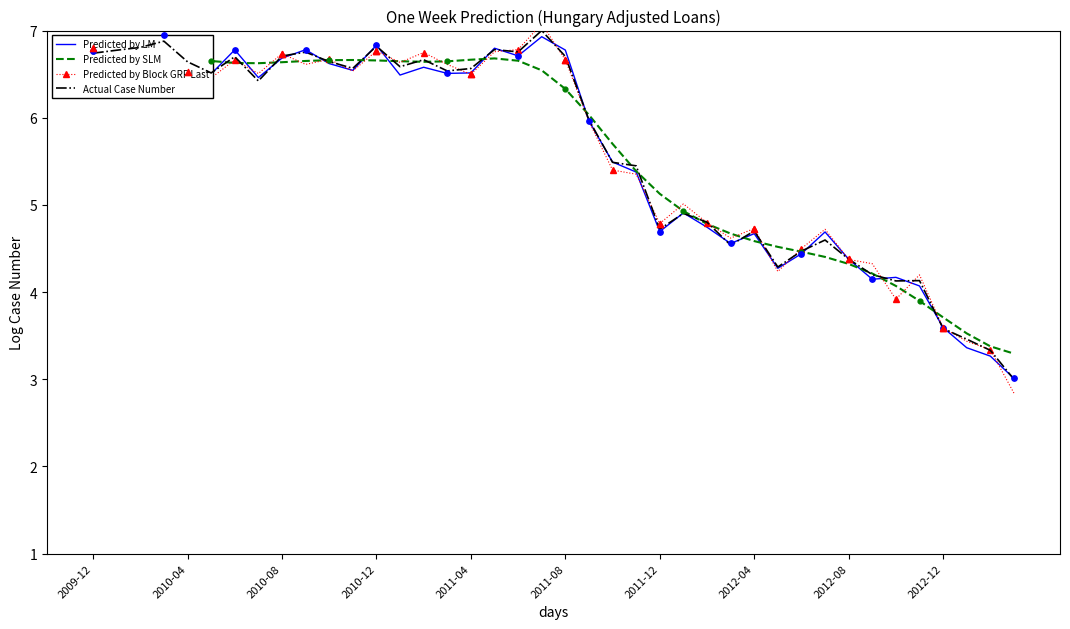

Which series has the widest spread of Y values?

Predicted by Block GRF Last